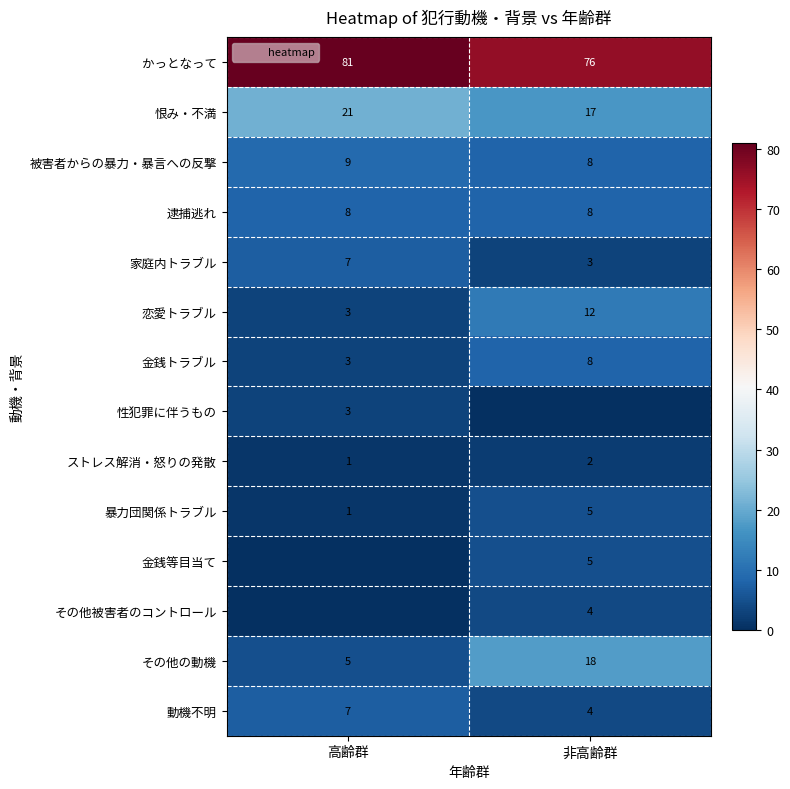

Rank the series by their maximum value, from highest to lowest.

かっとなって, 恨み・不満, その他の動機, 恋愛トラブル, 被害者からの暴力・暴言への反撃, 逮捕逃れ, 金銭トラブル, 家庭内トラブル, 動機不明, 暴力団関係トラブル, 金銭等目当て, その他被害者のコントロール, 性犯罪に伴うもの, ストレス解消・怒りの発散